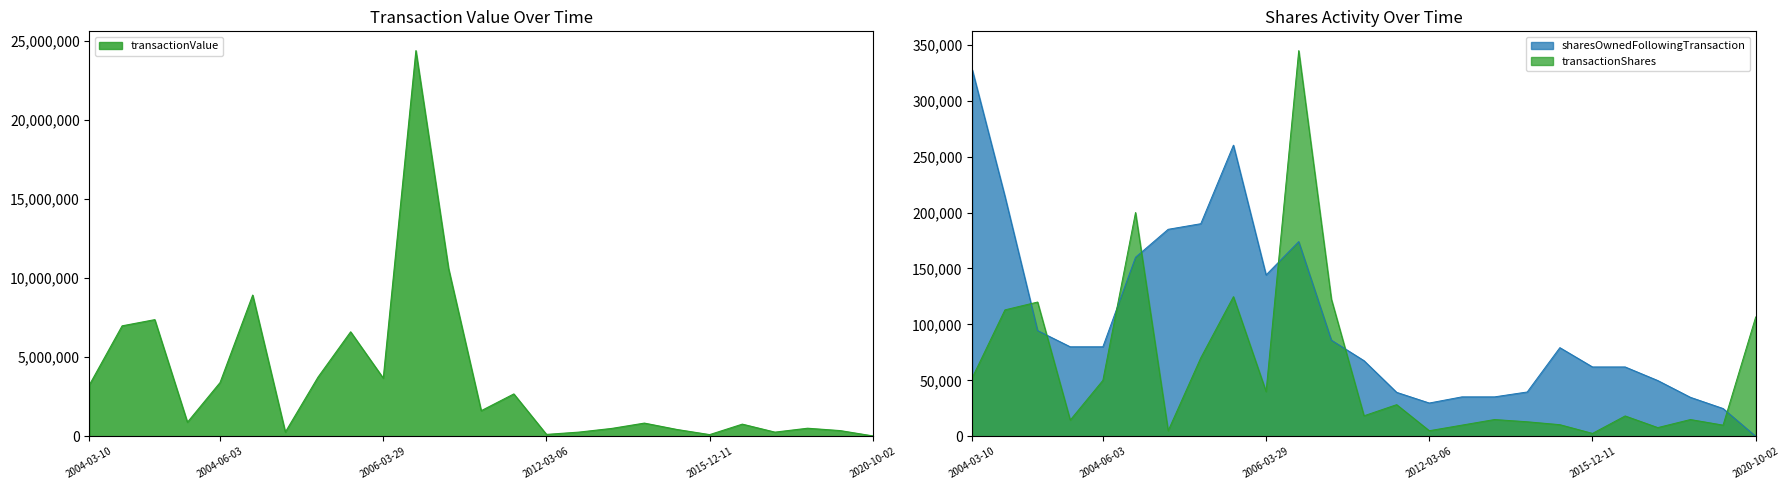

The value of transactionShares at 2020-03-23 is 7800. True or false?

True